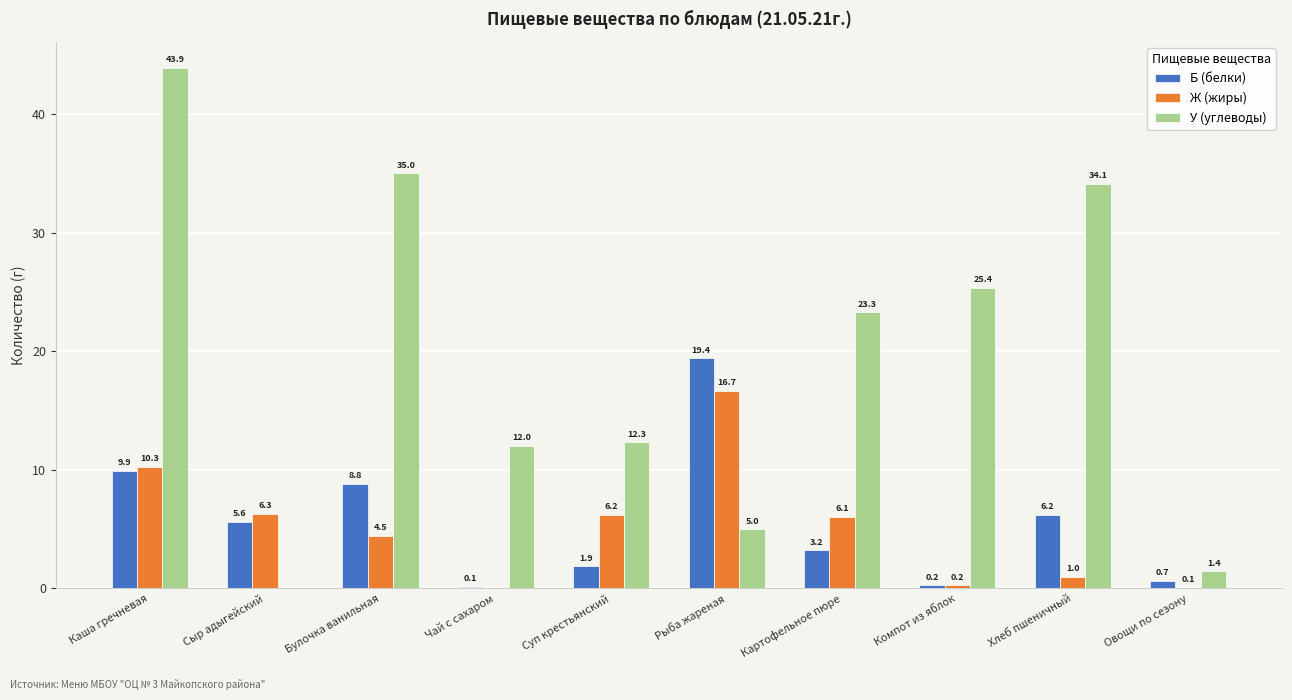

What is the sum of the Ж (жиры) values at Рыба жареная and Сыр адыгейский?

23.0